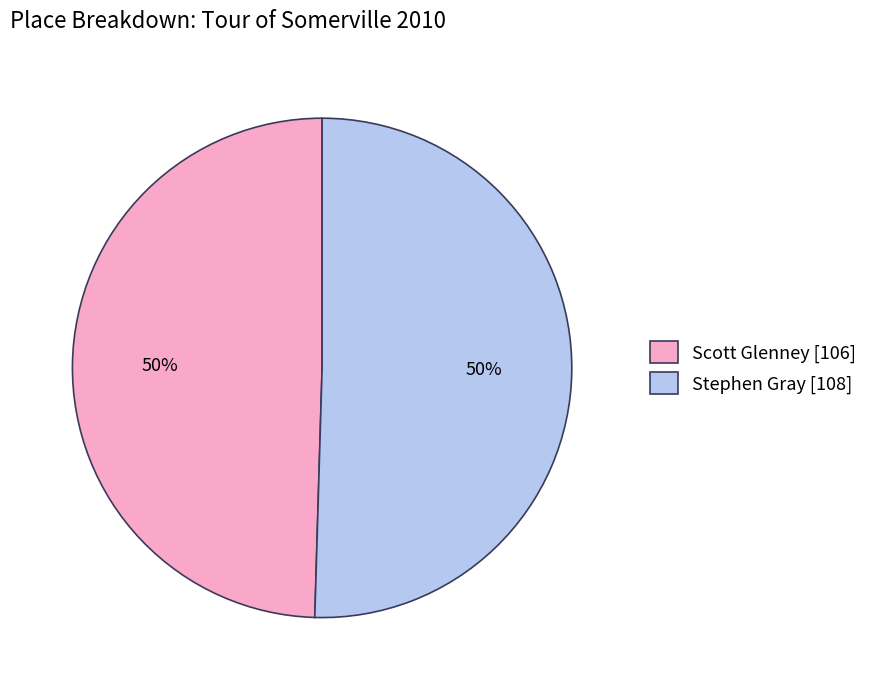

Is it true that Stephen Gray is 43% of the pie?

False